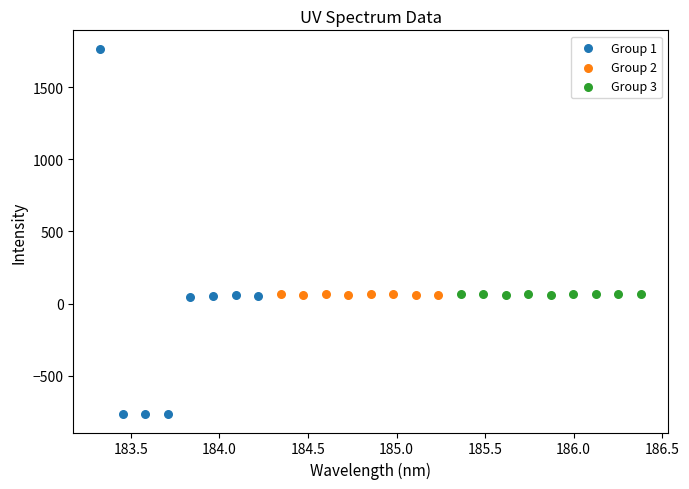

Which series contains the lowest Y value?

Group 1